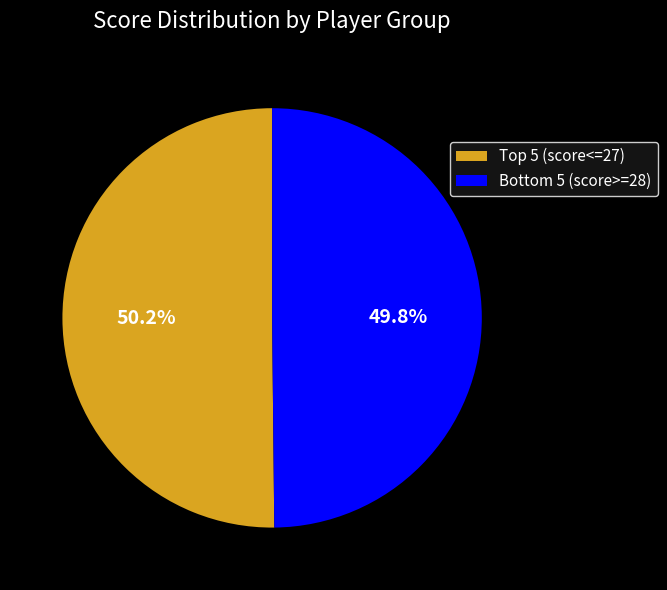

How many segments does this pie chart have?

2